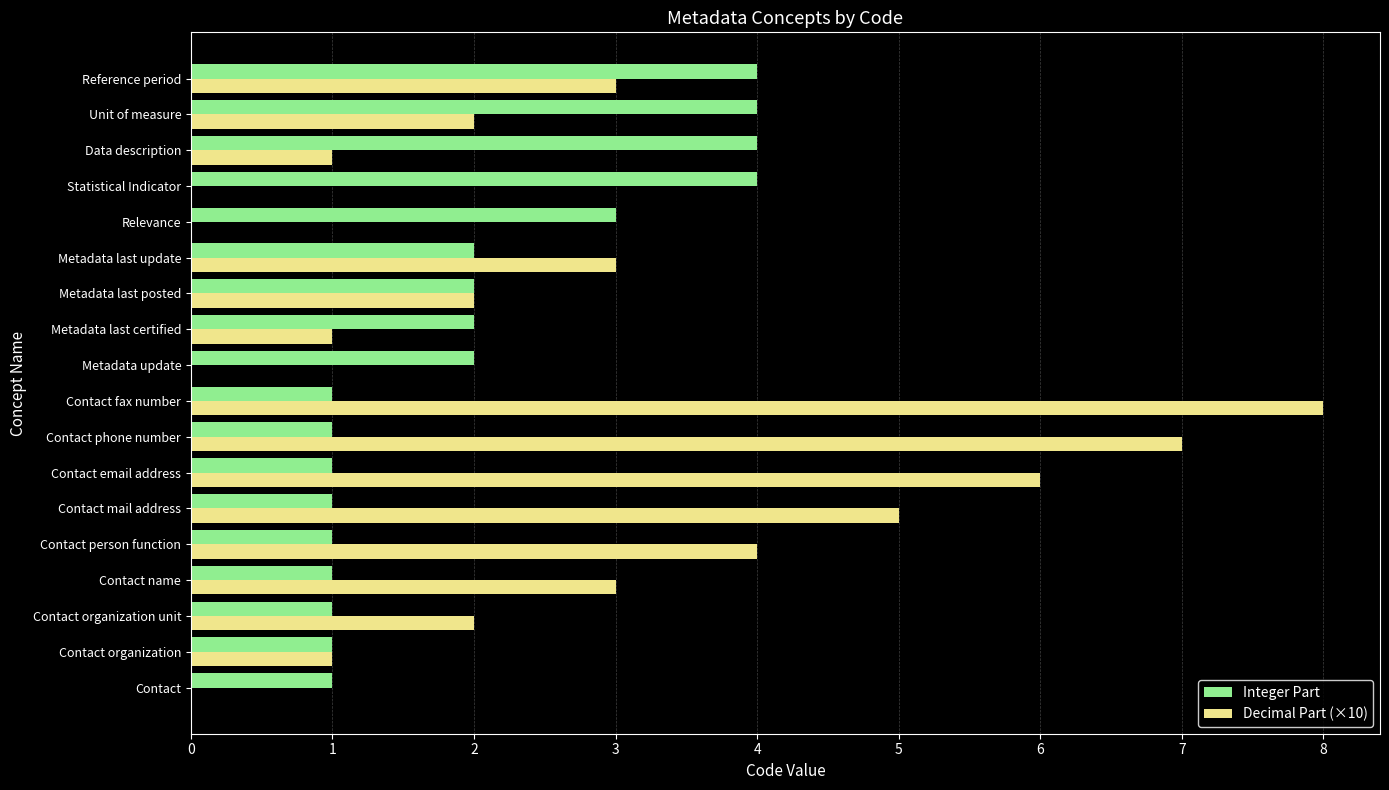

At which category is the sum across all series the highest?

Contact fax number